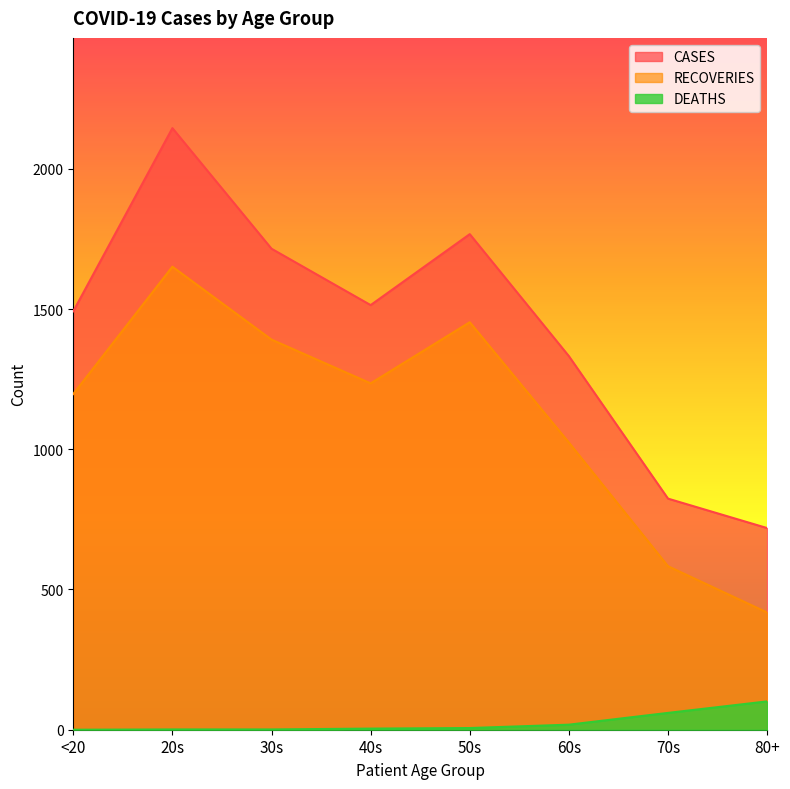

How many values in the DEATHS series are below 6?

4